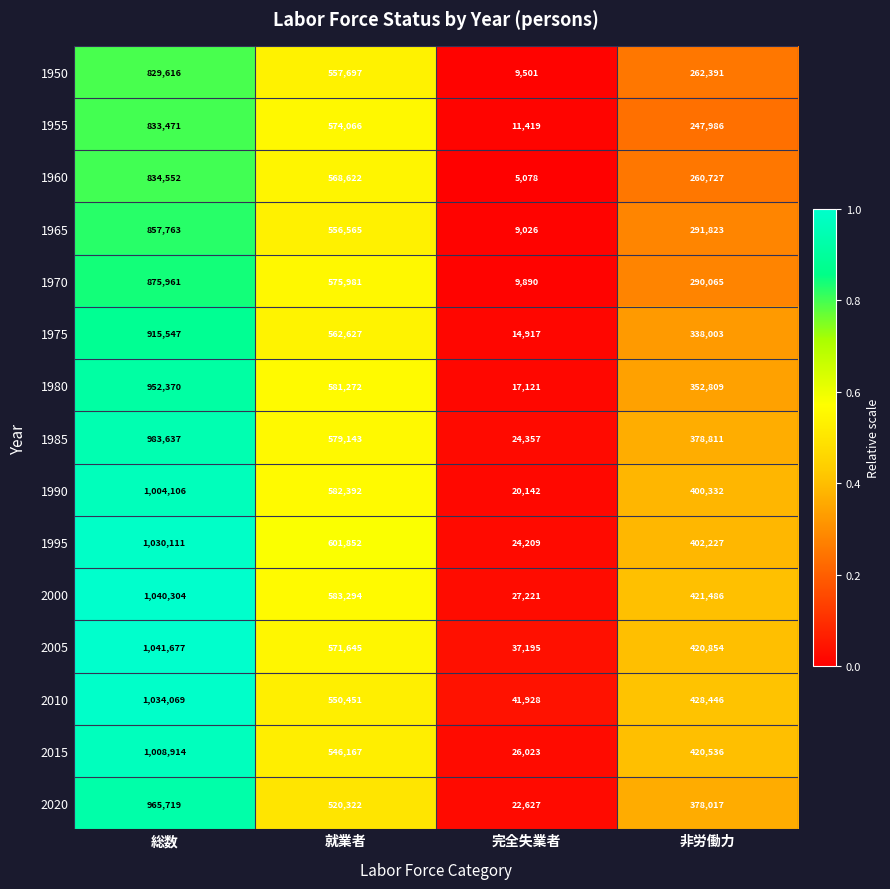

The value of 2010 at 総数 is 1034069. True or false?

True